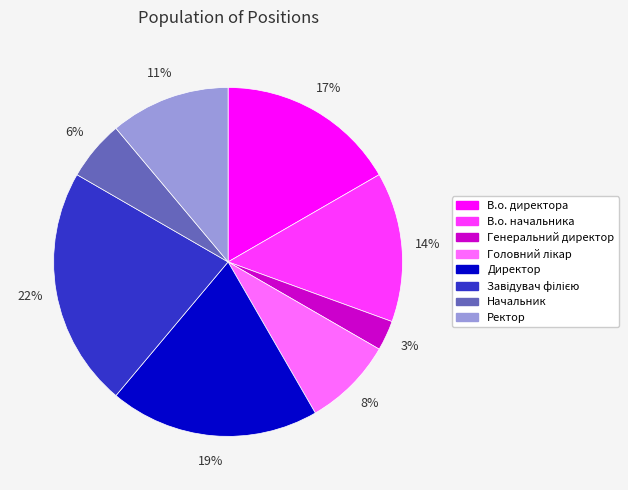

To the nearest percent, what is the average slice percentage?

12%